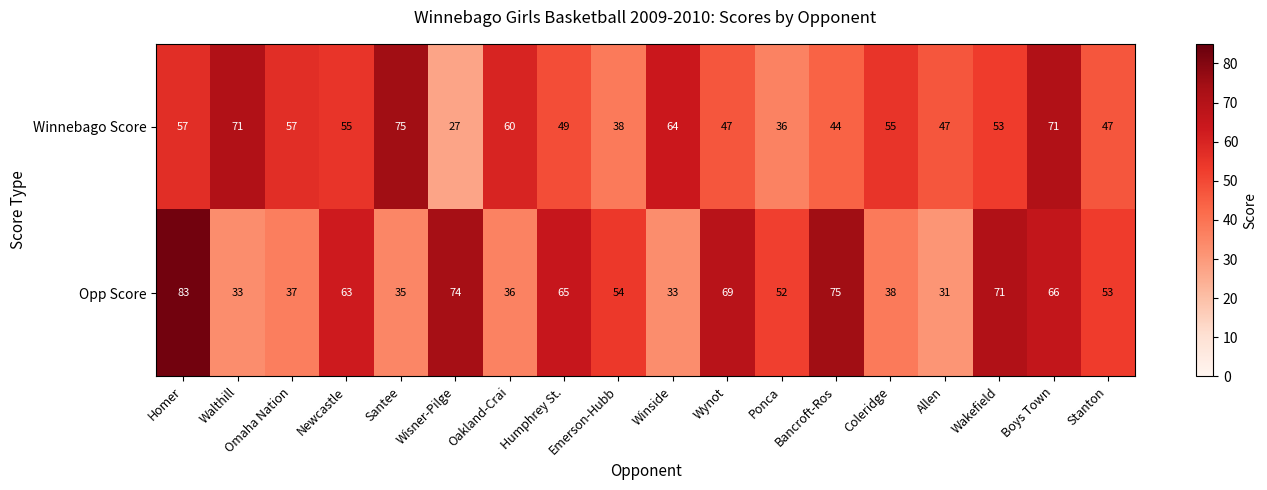

True or false: Opp Score has a value of 38 at Coleridge.

True